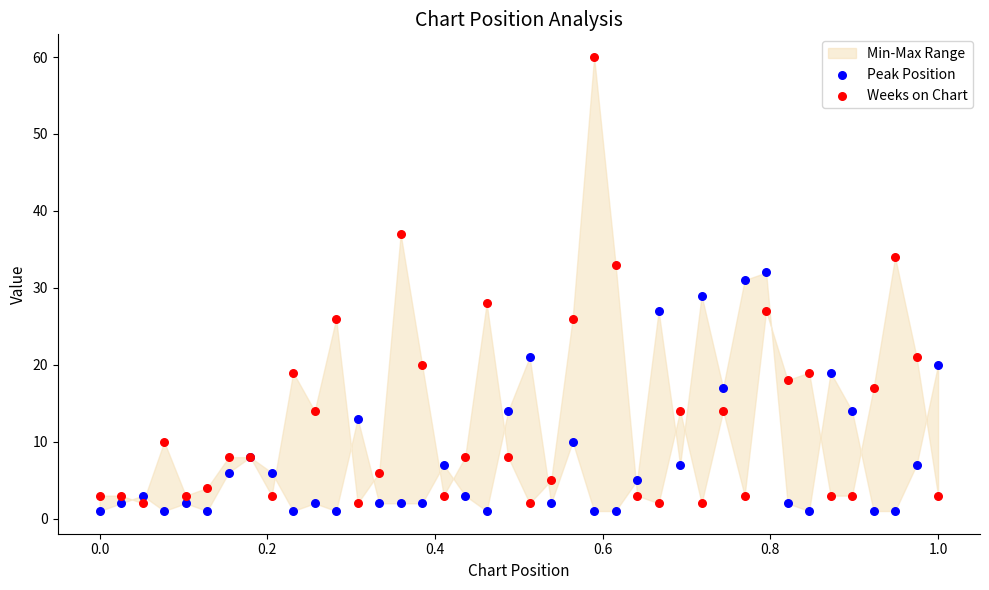

Which series contains the lowest Y value?

Peak Position